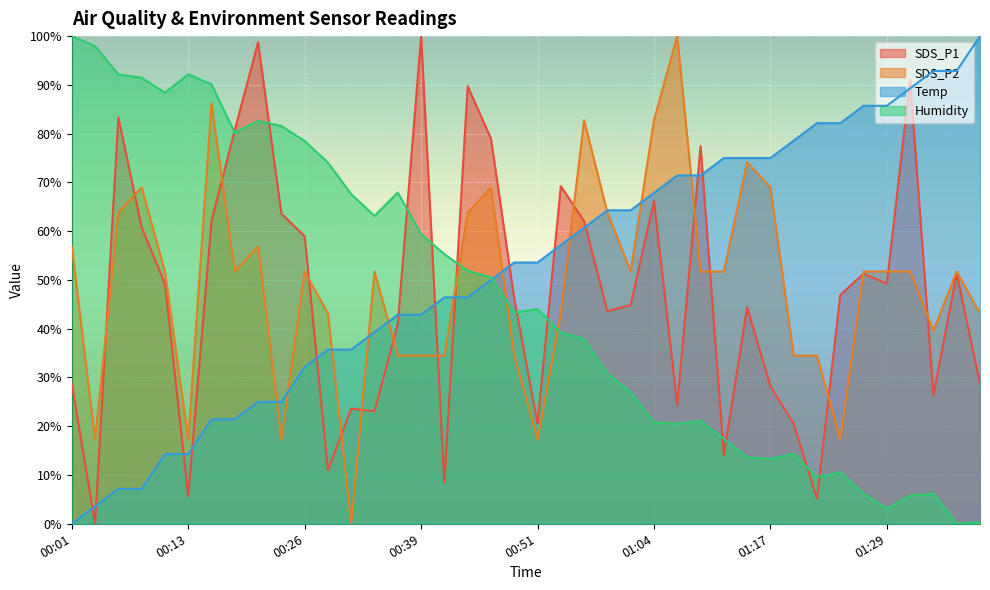

True or false: Humidity and SDS_P1 intersect in this chart.

True